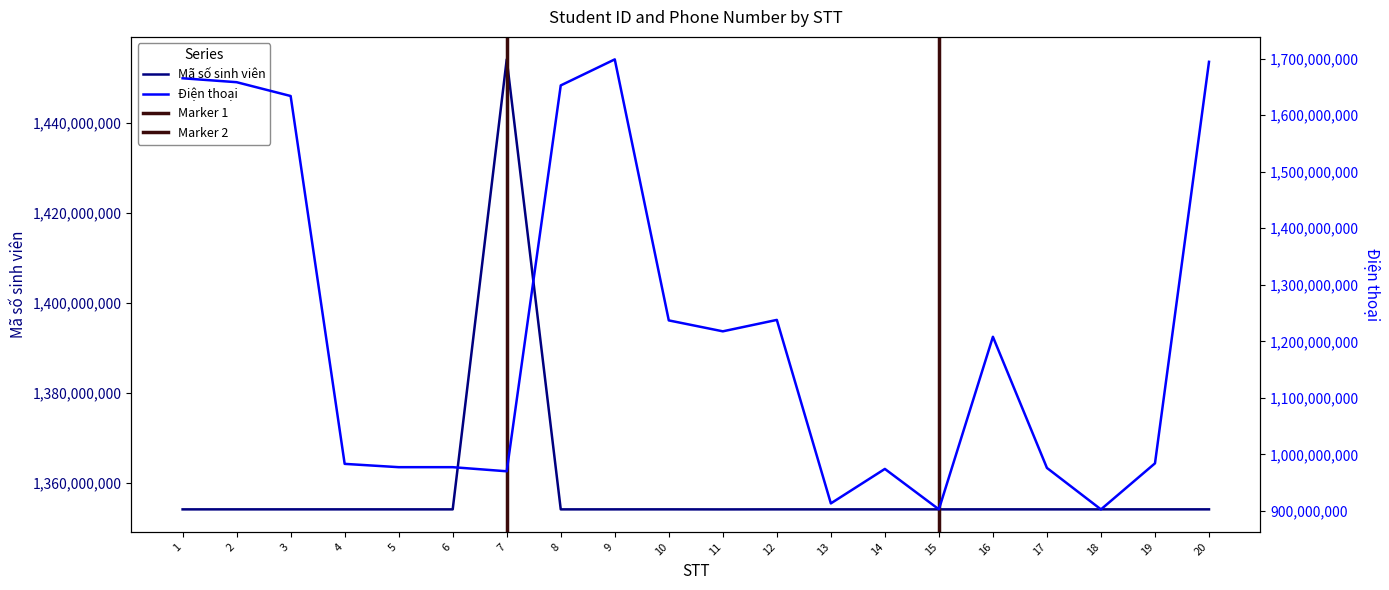

List the series in order of their overall mean, highest first.

Mã số sinh viên, Điện thoại